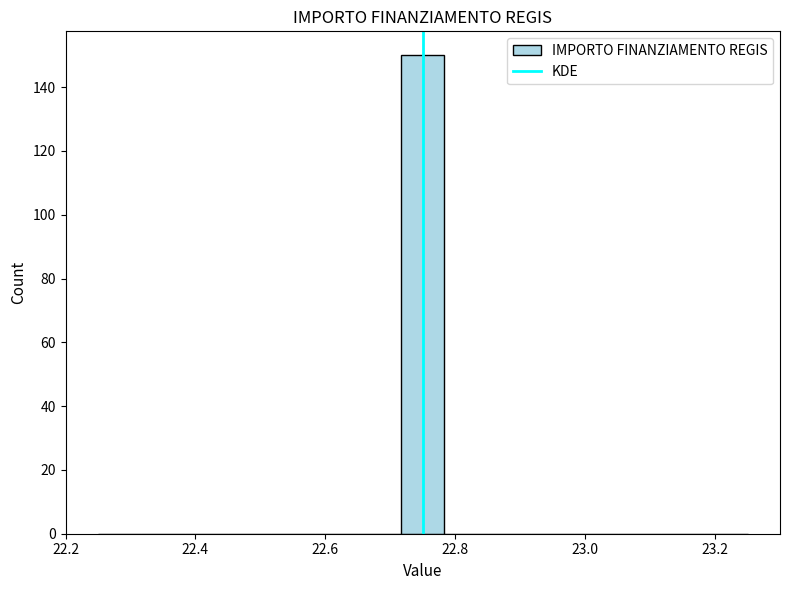

Around what value on the x-axis is the tallest bar? Give the approximate position of its centre, as read against the axis.

22.76